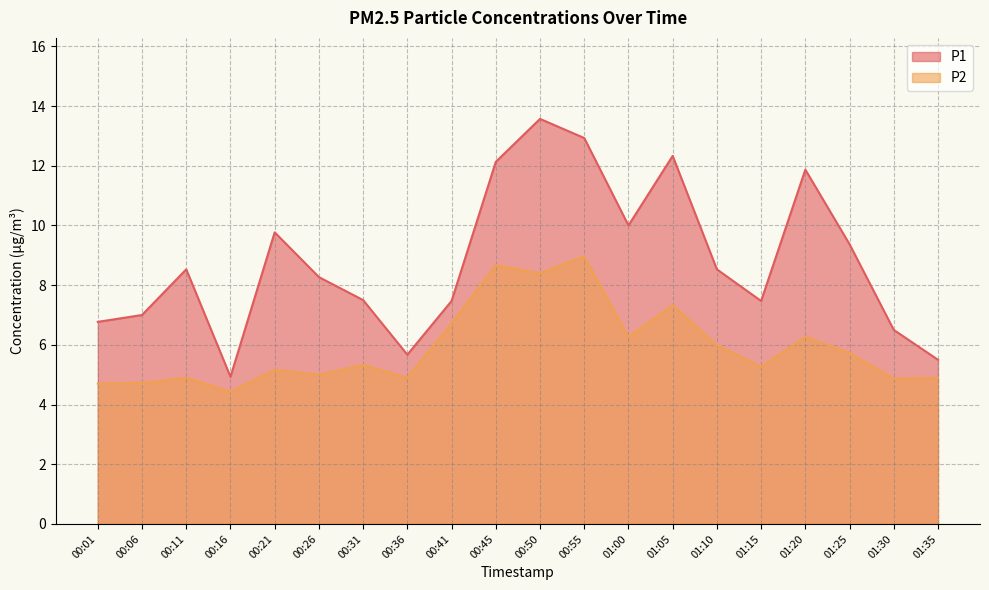

Which series has the largest total across all categories?

P1